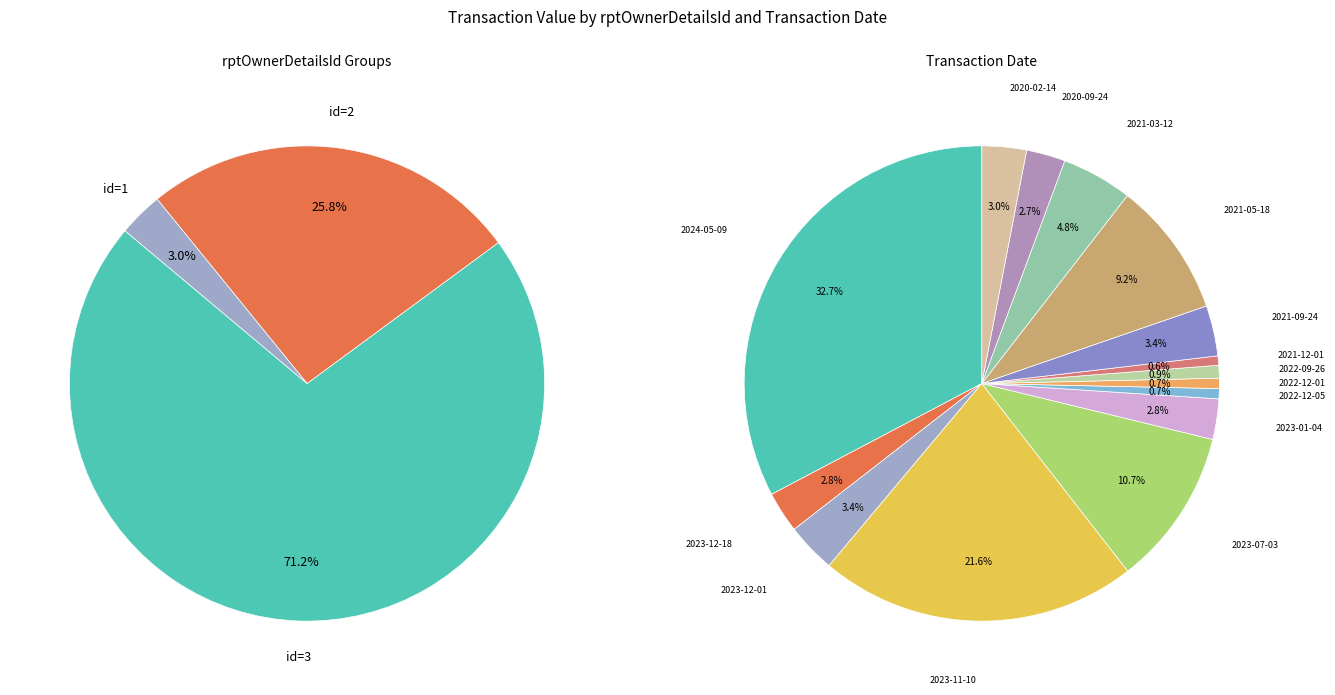

Is there a majority slice in this chart?

No